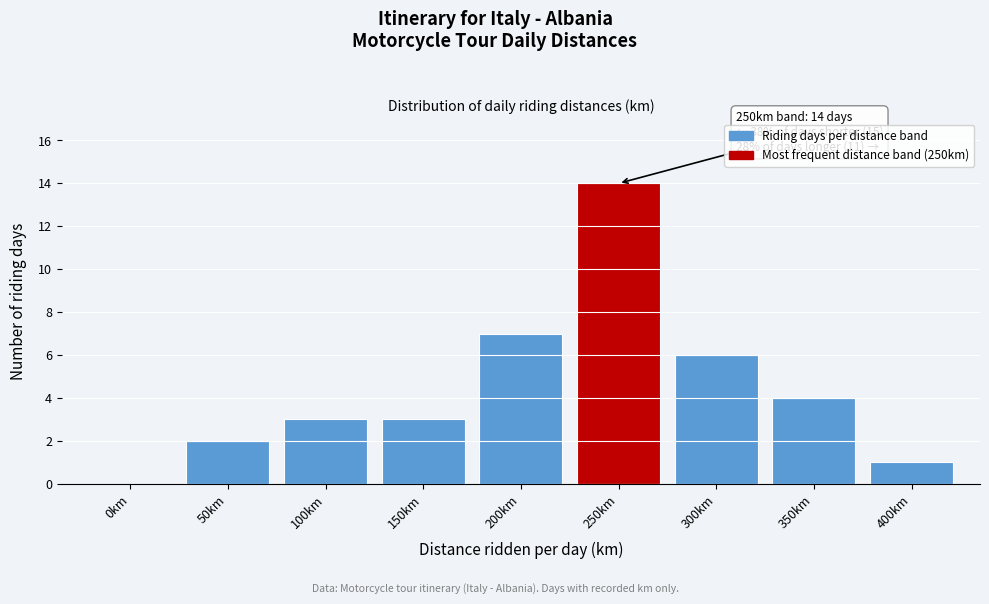

Reading right to left, what are all the values shown in this chart?

400km=1	350km=4	300km=6	250km=14	200km=7	150km=3	100km=3	50km=2	0km=0